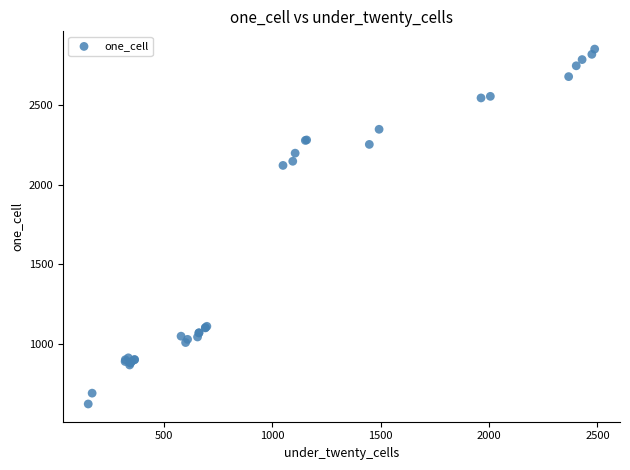

What Y value in the scatter plot is closest to 1738?

2122